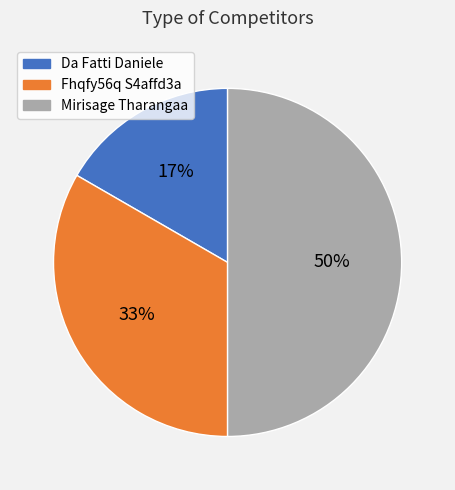

What percentage is the Da Fatti Daniele slice, to the nearest percent?

17%